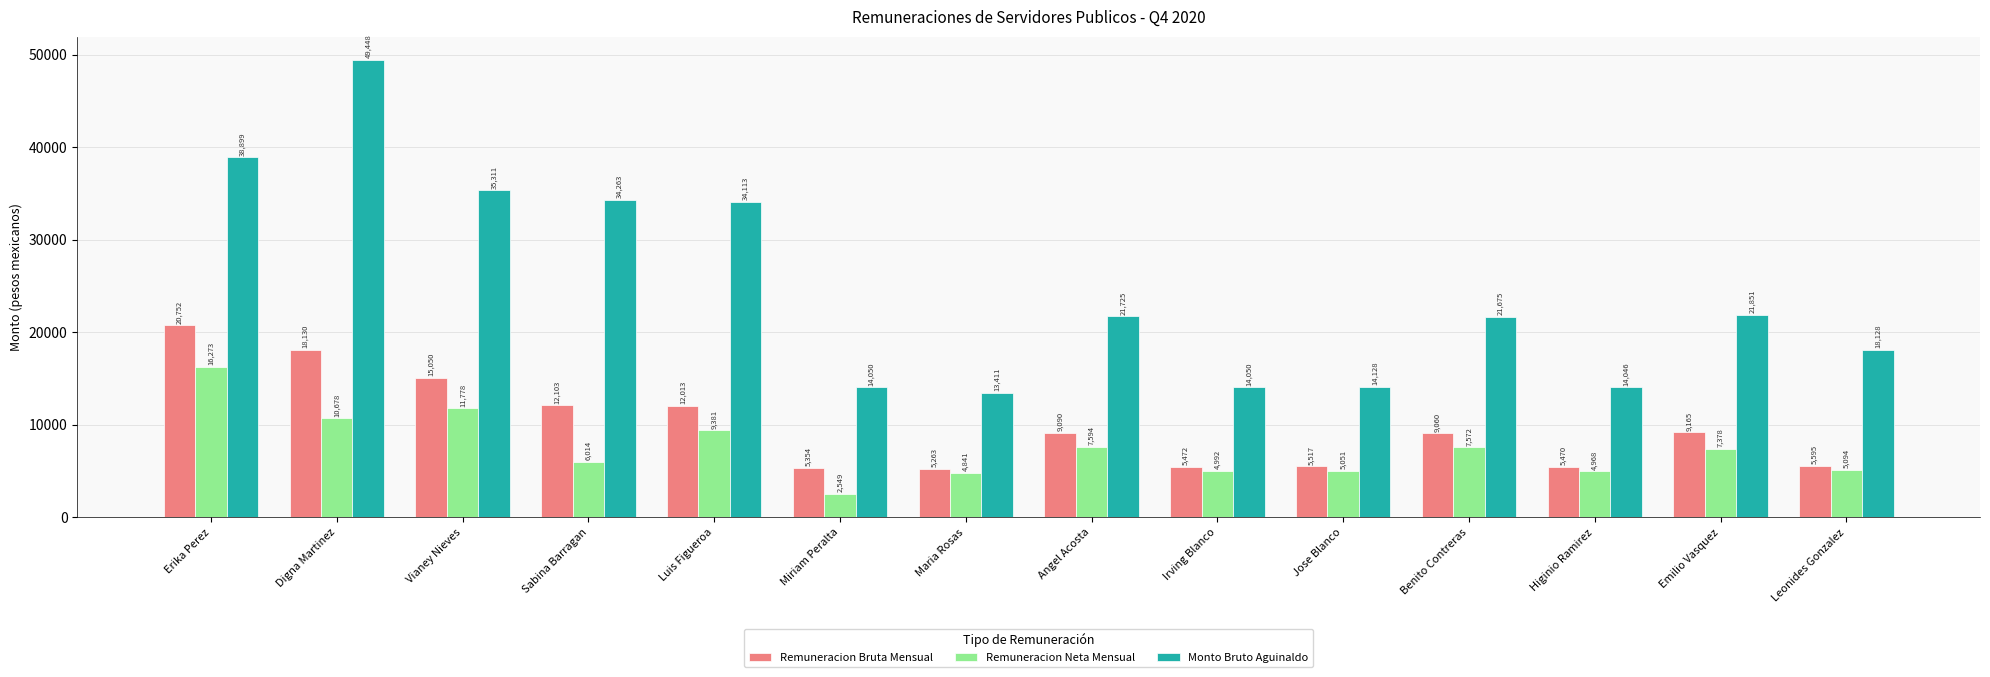

What is the average value of the Monto Bruto Aguinaldo series?

24649.9